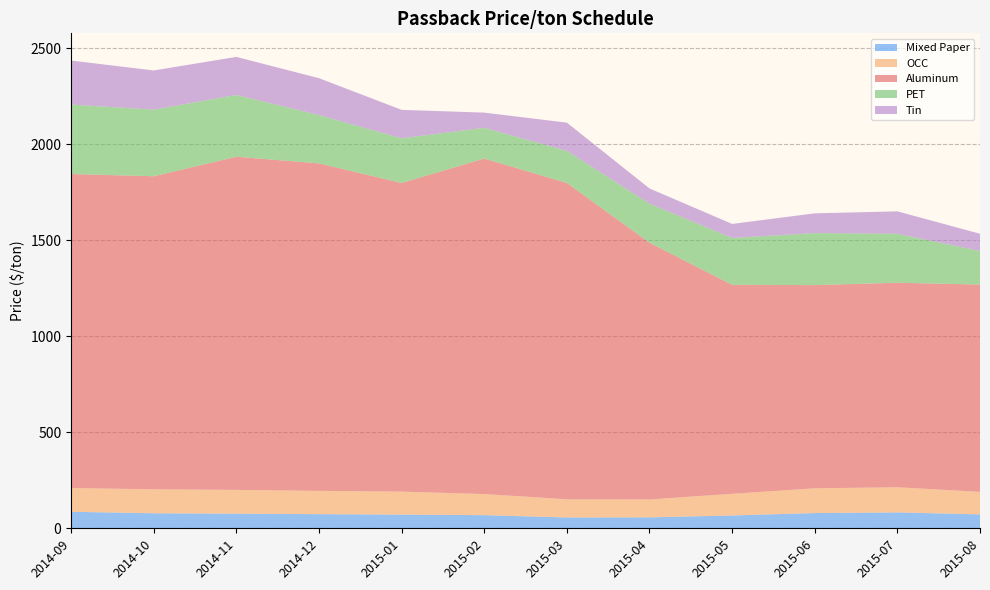

Reading right to left, list all the values displayed in this chart.

Mixed Paper: 2015-08=72.5	2015-07=82.7	2015-06=79.2	2015-05=66.6	2015-04=56.8	2015-03=56.3	2015-02=68.3	2015-01=71.2	2014-12=73.6	2014-11=76.1	2014-10=78.1	2014-09=85.9
OCC: 2015-08=117.2	2015-07=131.1	2015-06=129.1	2015-05=113.0	2015-04=93.2	2015-03=94.9	2015-02=110.0	2015-01=119.8	2014-12=121.4	2014-11=123.9	2014-10=124.9	2014-09=123.7
Aluminum: 2015-08=1079.3	2015-07=1064.8	2015-06=1058.0	2015-05=1088.0	2015-04=1336.9	2015-03=1647.0	2015-02=1747.0	2015-01=1607.0	2014-12=1705.1	2014-11=1734.5	2014-10=1630.1	2014-09=1634.9
PET: 2015-08=175.0	2015-07=255.0	2015-06=271.0	2015-05=244.0	2015-04=203.5	2015-03=167.0	2015-02=160.0	2015-01=232.7	2014-12=251.7	2014-11=322.0	2014-10=347.0	2014-09=362.0
Tin: 2015-08=89.6	2015-07=116.7	2015-06=102.7	2015-05=73.2	2015-04=79.1	2015-03=147.0	2015-02=79.1	2015-01=148.1	2014-12=192.0	2014-11=198.0	2014-10=203.8	2014-09=229.0